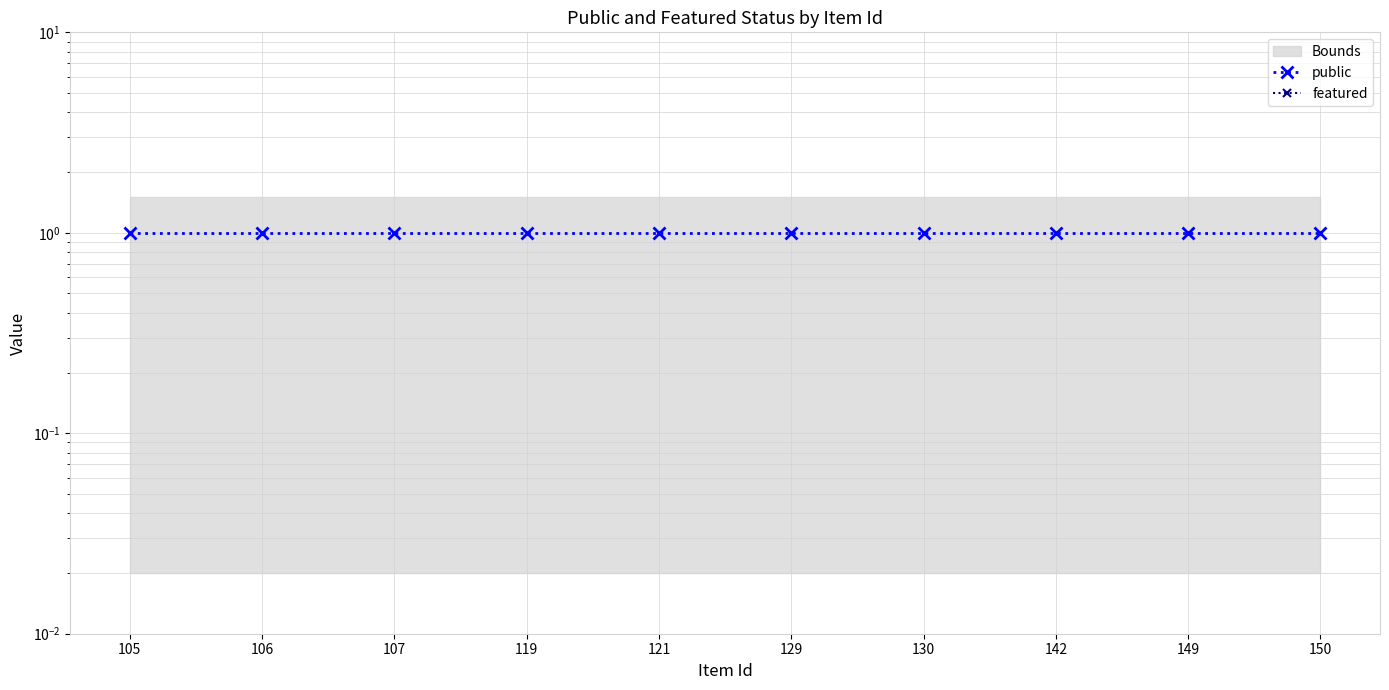

Where is public nearest to the value 1?

105